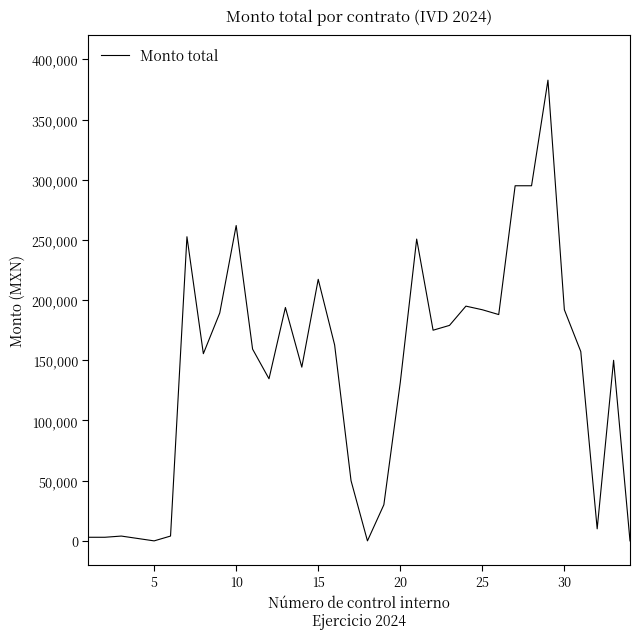

What is the maximum value shown in the chart?

382732.8